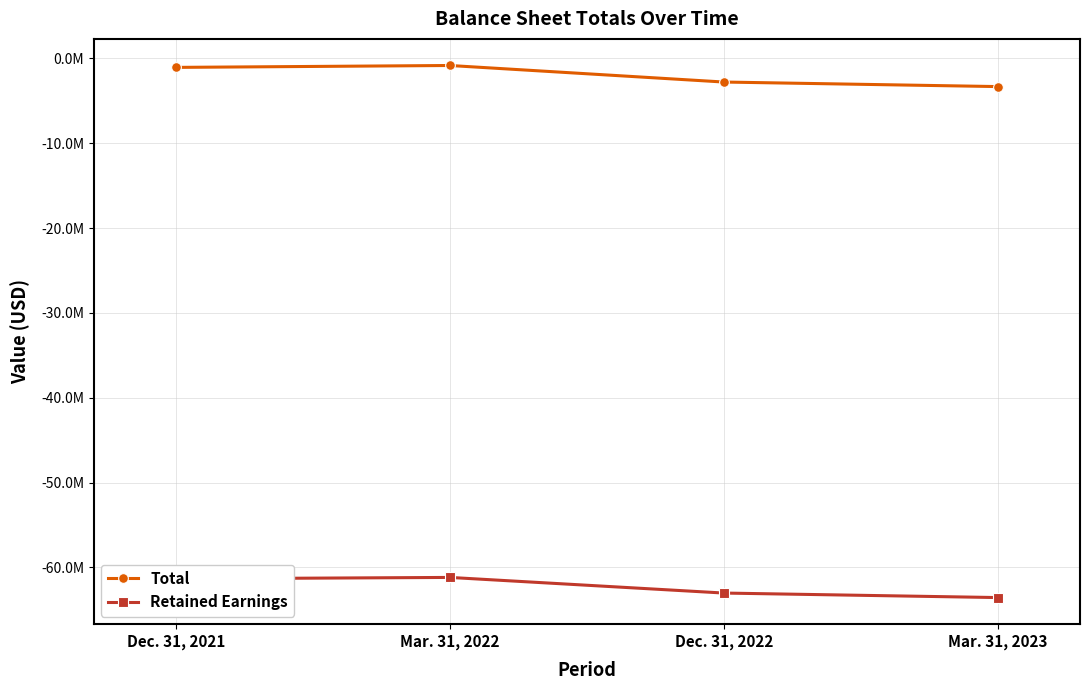

Is this an area chart (filled region under the line)?

No